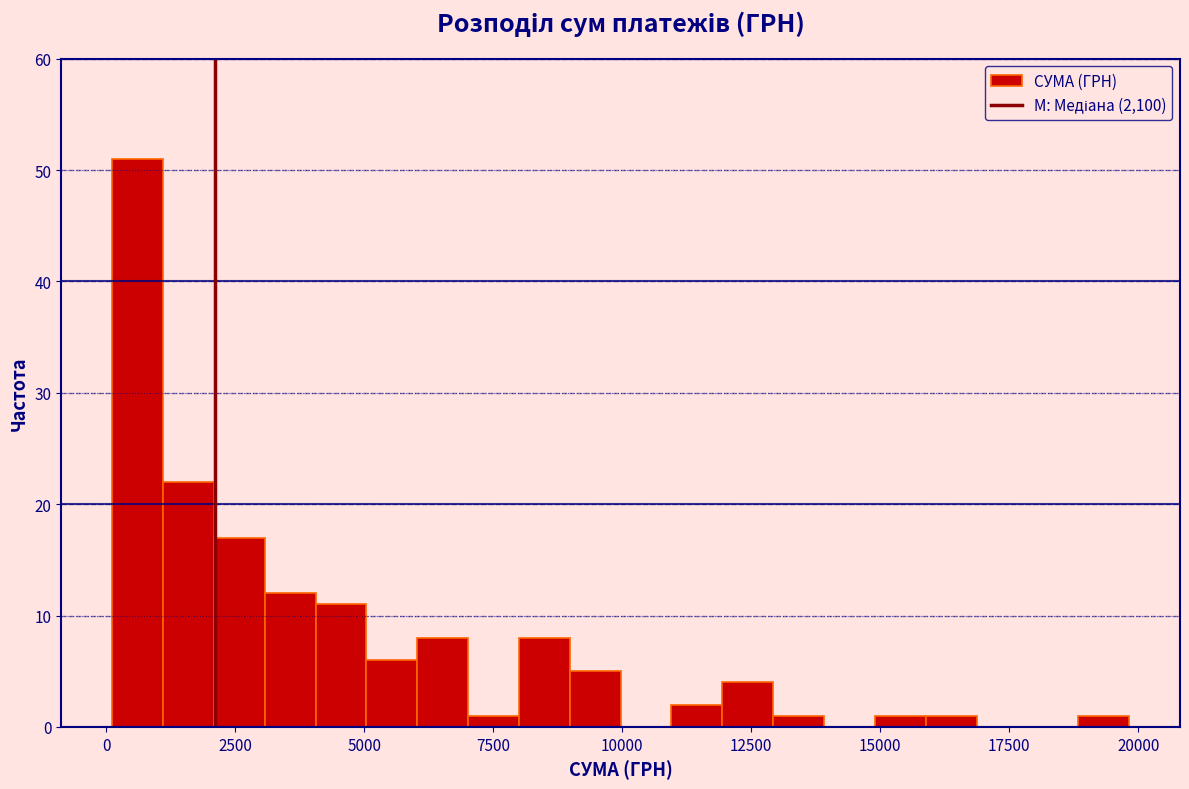

Read against the x-axis, roughly where is the centre of the tallest bar?

500